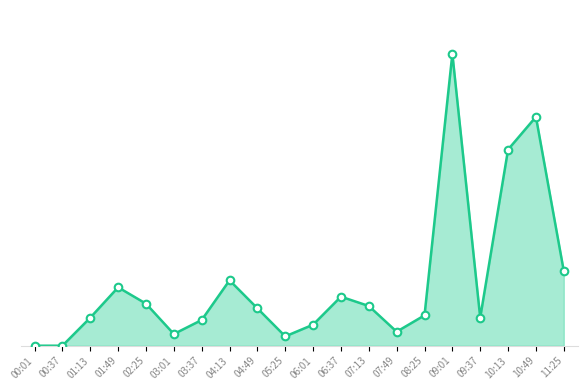

At which category is the sum across all series the highest?

09:01